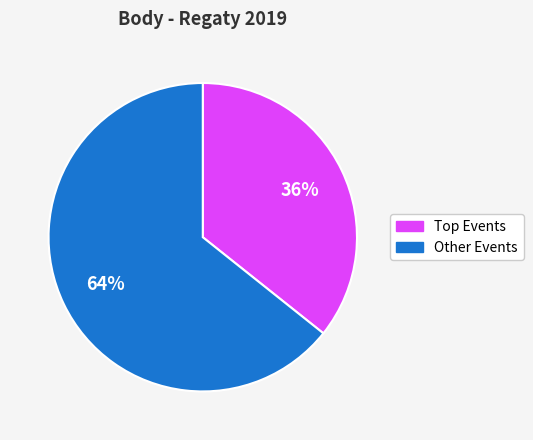

Which category has the biggest portion of the pie?

Other Events